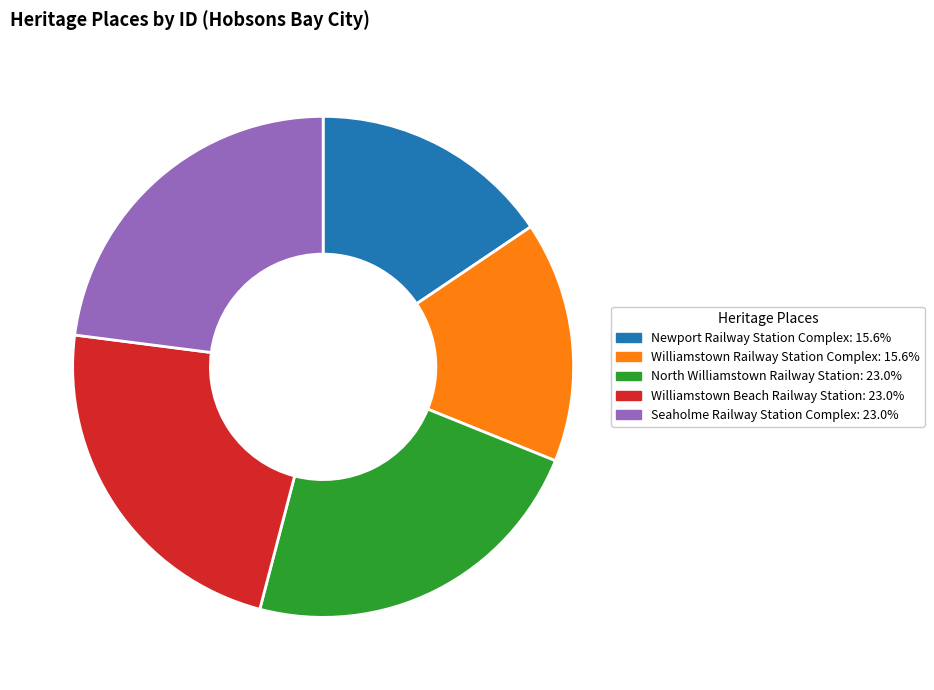

Does any single category account for the majority?

No